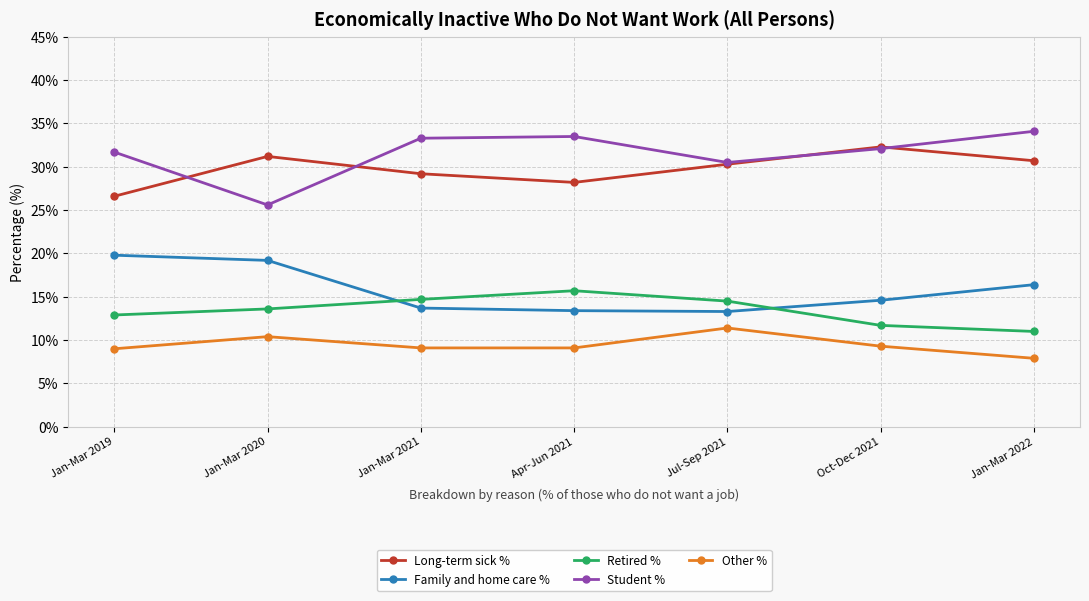

What is the spread (max minus min) of values at Jan-Mar 2021?

24.2